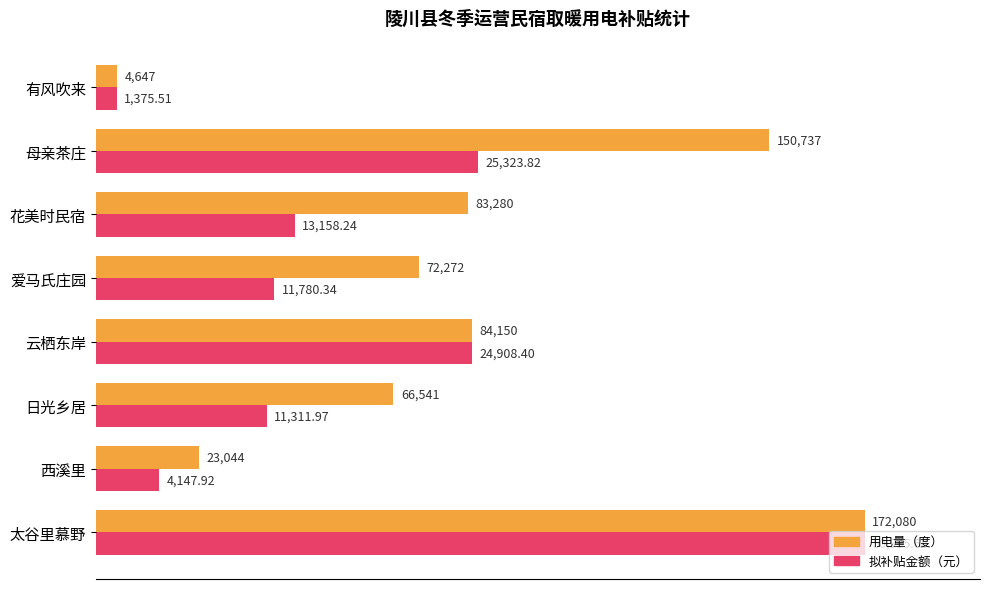

What are all the series names shown in the legend?

用电量（度）, 拟补贴金额（元）